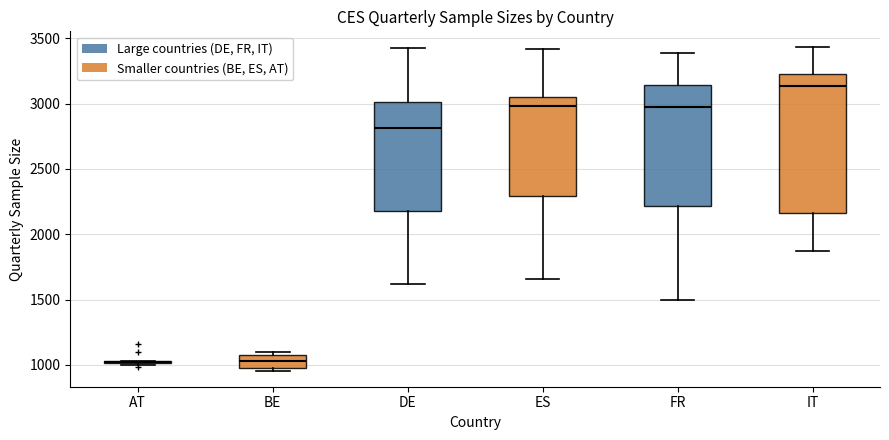

Reading left to right, read every box against the y-axis: the position of its median line, the range the box covers, and the ends of its whiskers. The values are not printed on the chart, so give them approximately, as read against the axis.

AT: box collapsed to a line at 1000, whiskers 1000 to 1050
BE: median 1050, box 1000 to 1100, whiskers 950 to 1100 (just above the box's upper edge)
DE: median 2800, box 2200 to 3000, whiskers 1600 to 3450
ES: median 3000, box 2300 to 3050, whiskers 1650 to 3400
FR: median 2950, box 2200 to 3150, whiskers 1500 to 3400
IT: median 3150, box 2150 to 3250, whiskers 1850 to 3450